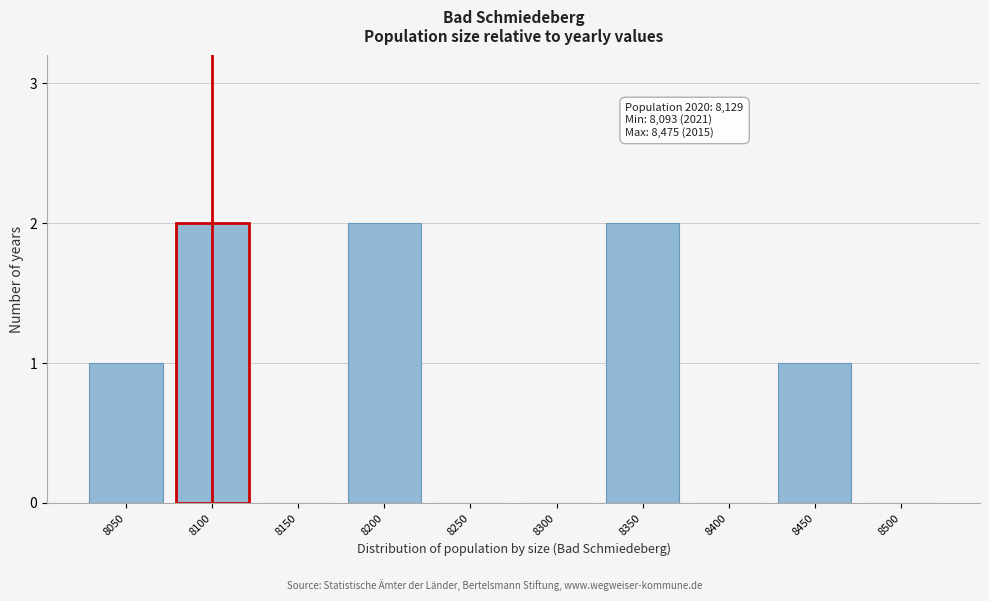

Reading left to right, list all the values displayed in this chart.

8050=1	8100=2	8150=0	8200=2	8250=0	8300=0	8350=2	8400=0	8450=1	8500=0